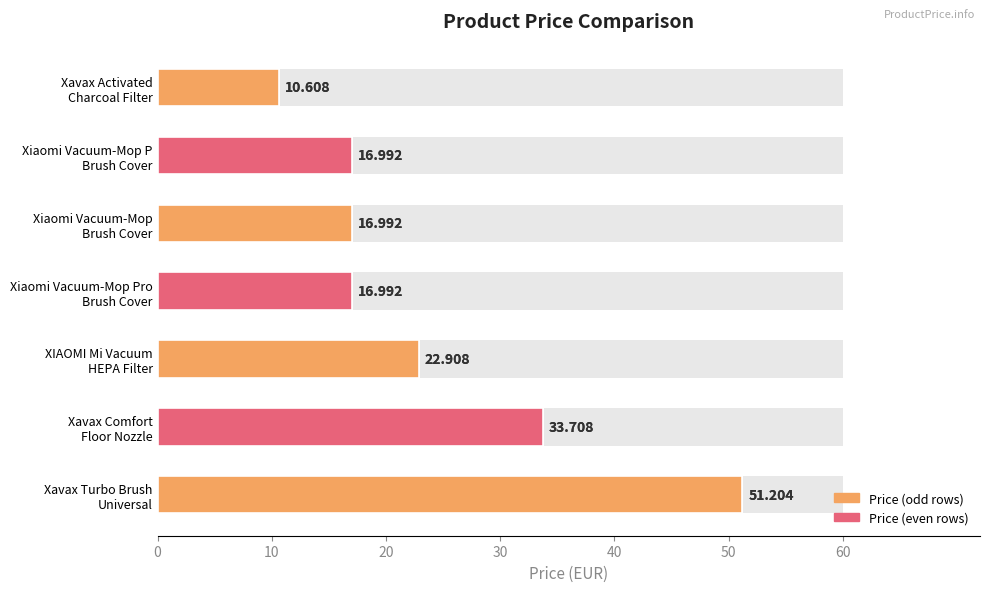

What is the sum of all values?

169.4